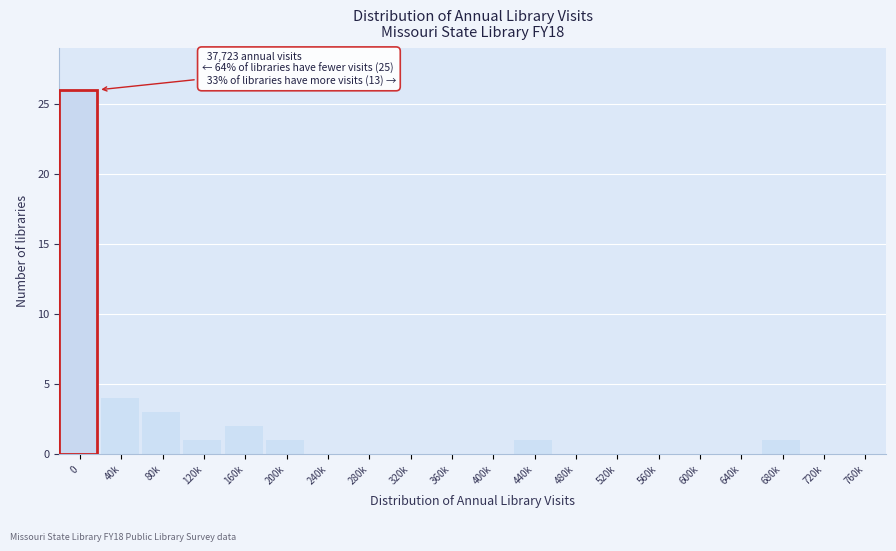

Reading left to right, what are all the values shown in this chart?

0=26	40k=4	80k=3	120k=1	160k=2	200k=1	240k=0	280k=0	320k=0	360k=0	400k=0	440k=1	480k=0	520k=0	560k=0	600k=0	640k=0	680k=1	720k=0	760k=0